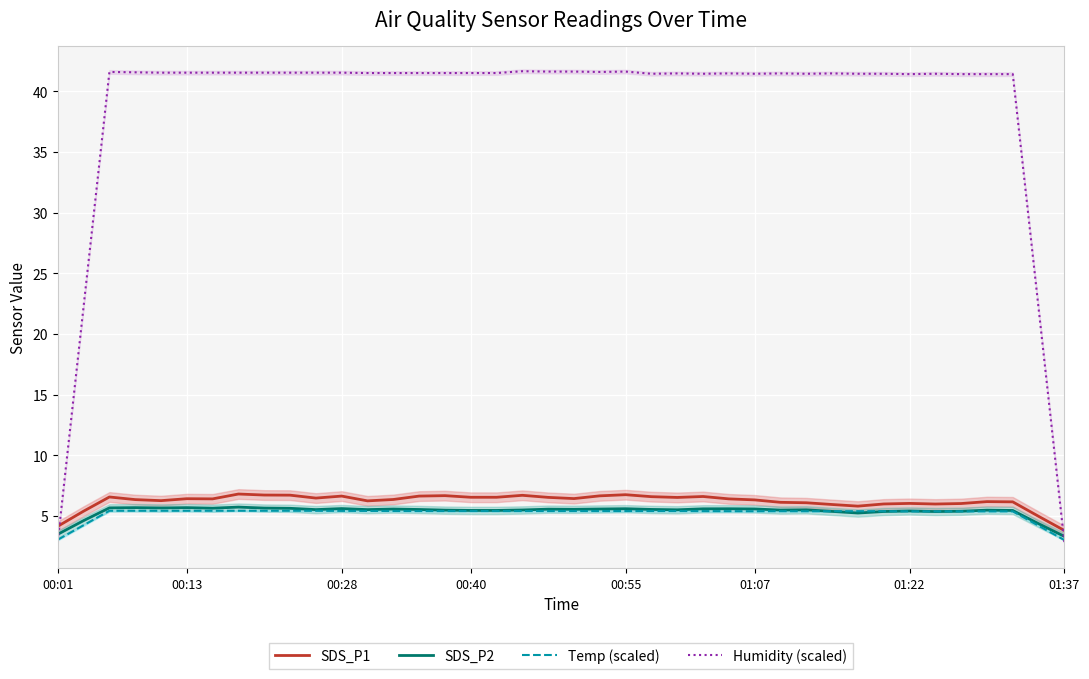

Rank the series by their maximum value, from lowest to highest.

Temp (scaled), SDS_P2, SDS_P1, Humidity (scaled)